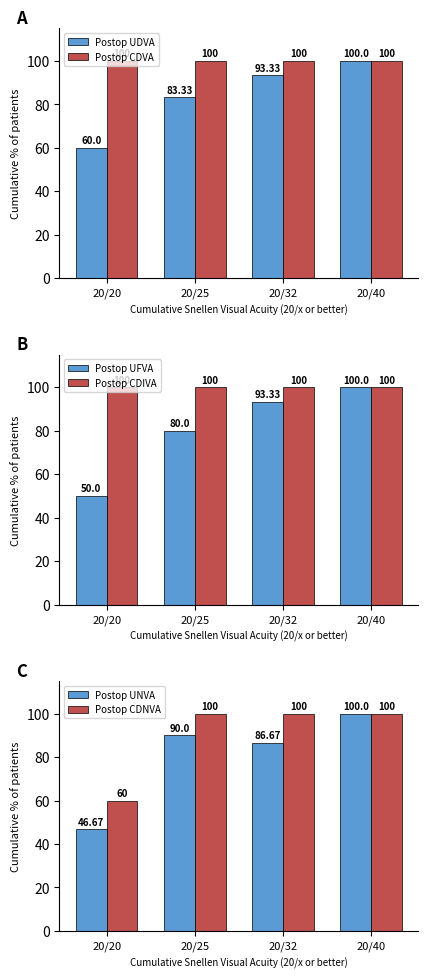

What is the difference between the maximum and second lowest values in the Postop UNVA series?

13.3